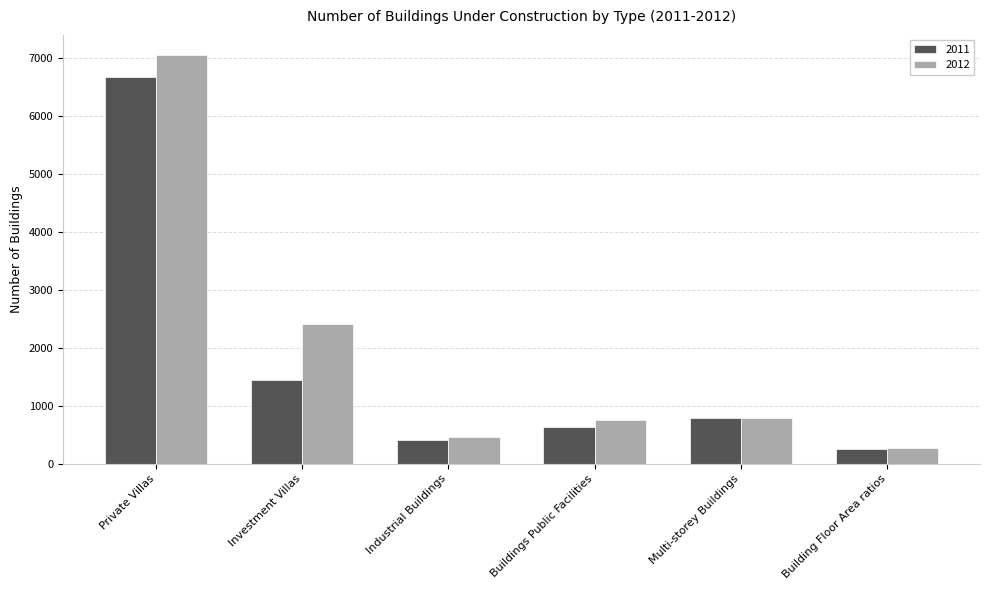

What is the maximum value for 2012?

7046